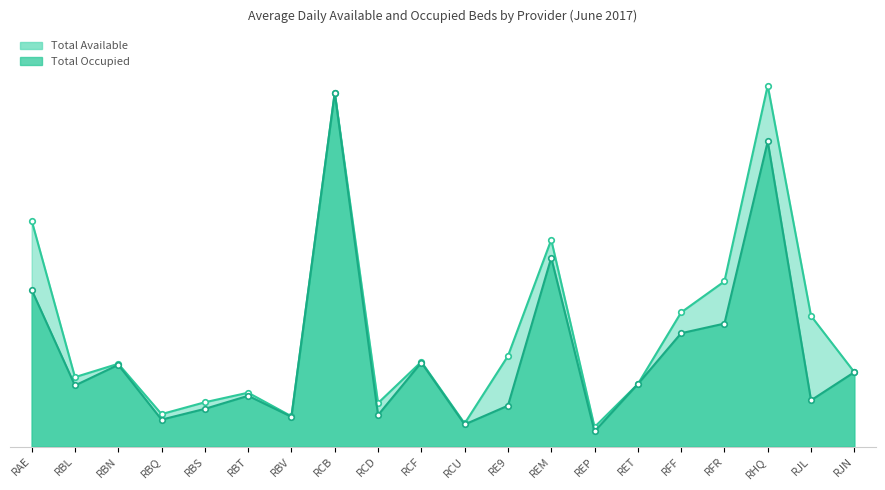

What is the value of the Total Occupied point at the 17th from the left?

70.6